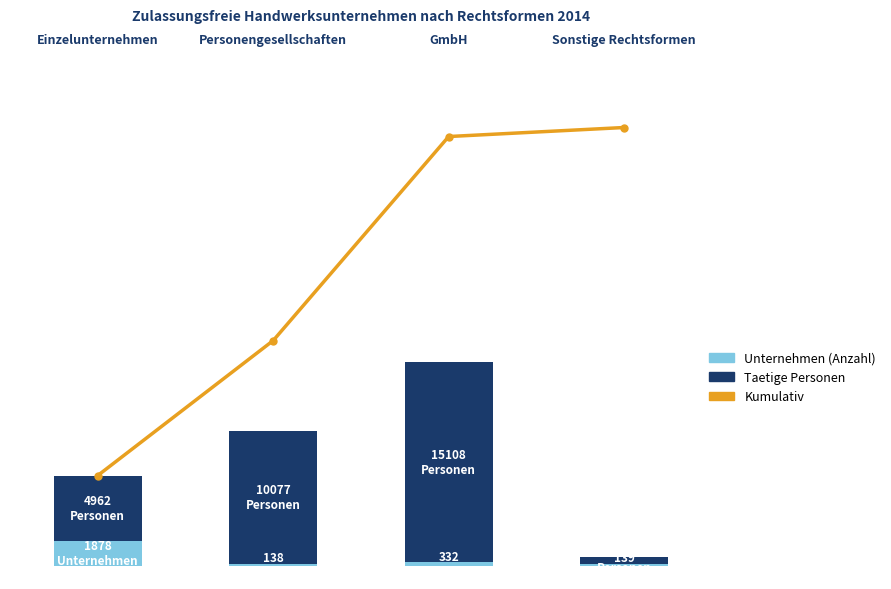

Reading right to left, what are all the values shown in this chart?

Kumulativ: 33178	32495	17055	6840
Unternehmen (Anzahl): 139	332	138	1878
Taetige Personen insgesamt: 544	15108	10077	4962